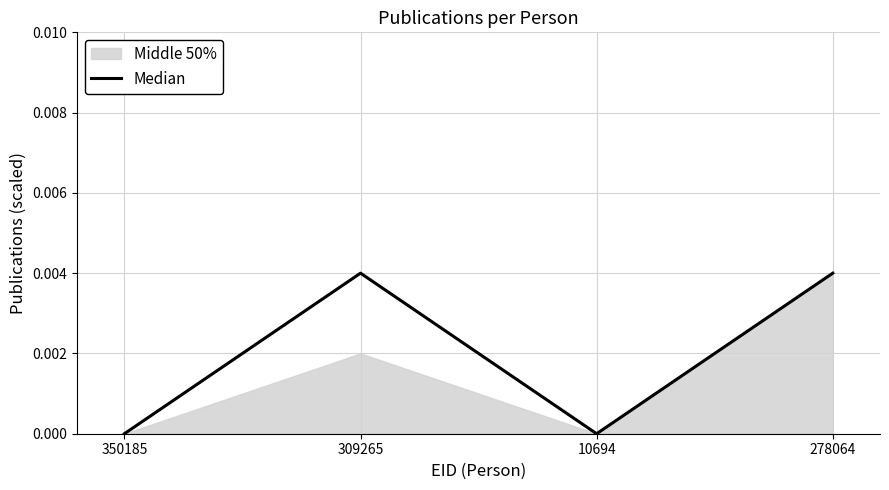

The Median series shows 0.0 at 350185. True or false?

True